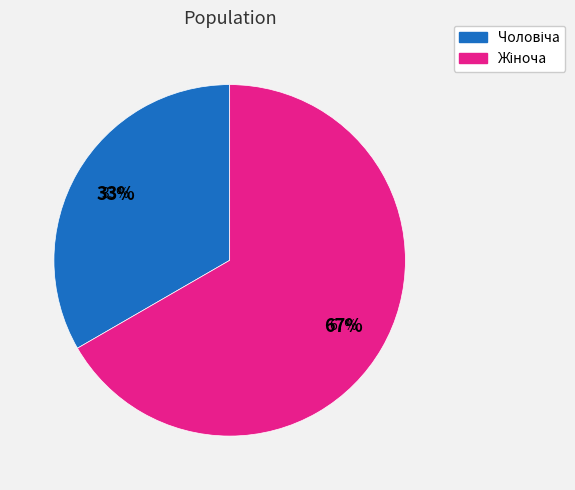

Which slice is the smallest?

Чоловіча